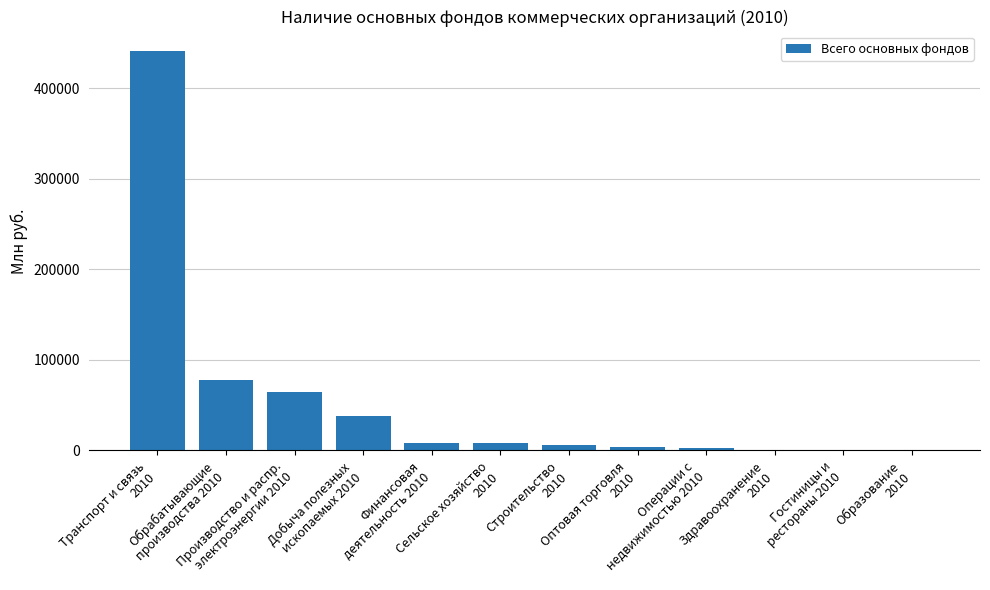

The chart shows a value of 37973.1 at Добыча полезных
ископаемых 2010. True or false?

True